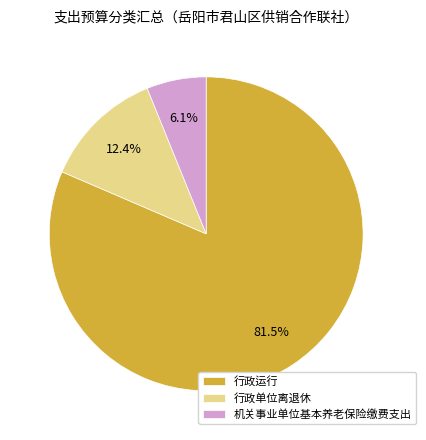

Between 行政运行 and 机关事业单位基本养老保险缴费支出, which is larger?

行政运行